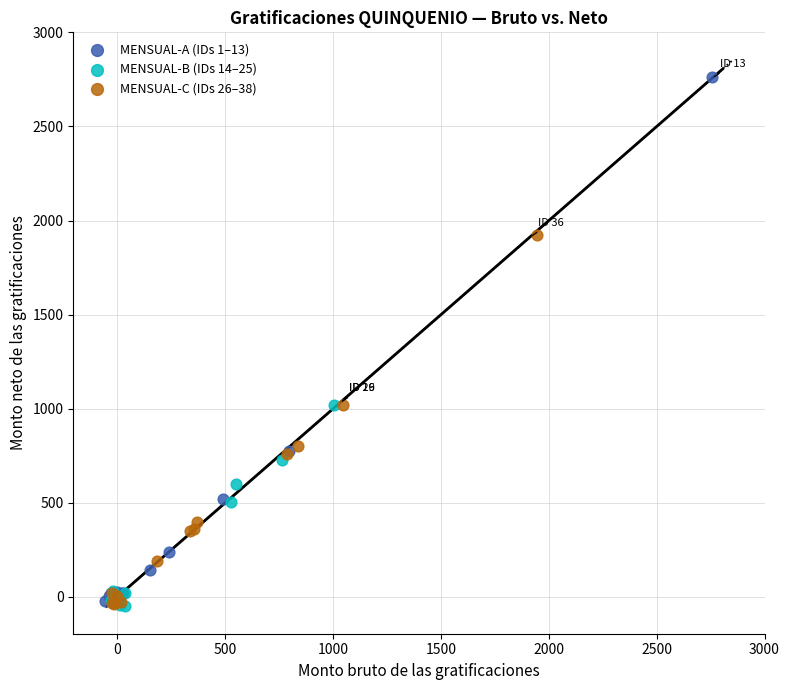

Which series has the widest spread of Y values?

MENSUAL-A (IDs 1–13)